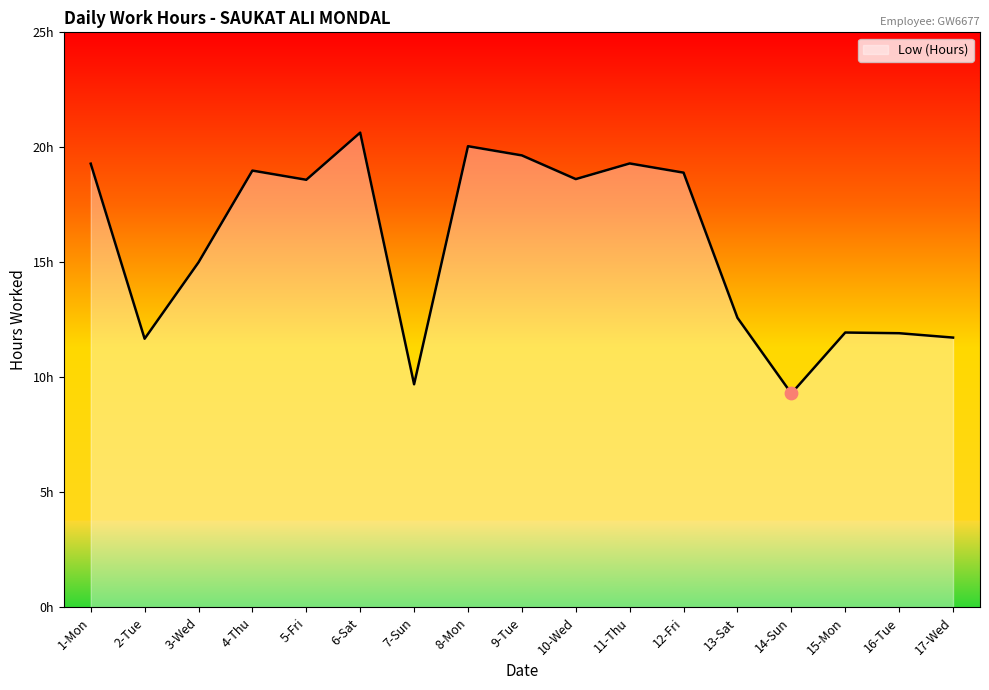

Between 9-Tue and 11-Thu, which is larger?

9-Tue